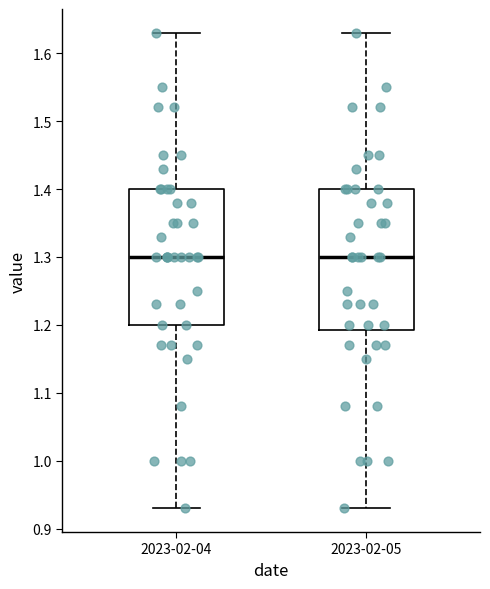

Reading left to right, read every box against the y-axis: the position of its median line, the range the box covers, and the ends of its whiskers. The values are not printed on the chart, so give them approximately, as read against the axis.

2023-02-04: median 1.30, box 1.20 to 1.40, whiskers 0.93 to 1.63
2023-02-05: median 1.30, box 1.19 to 1.40, whiskers 0.93 to 1.63